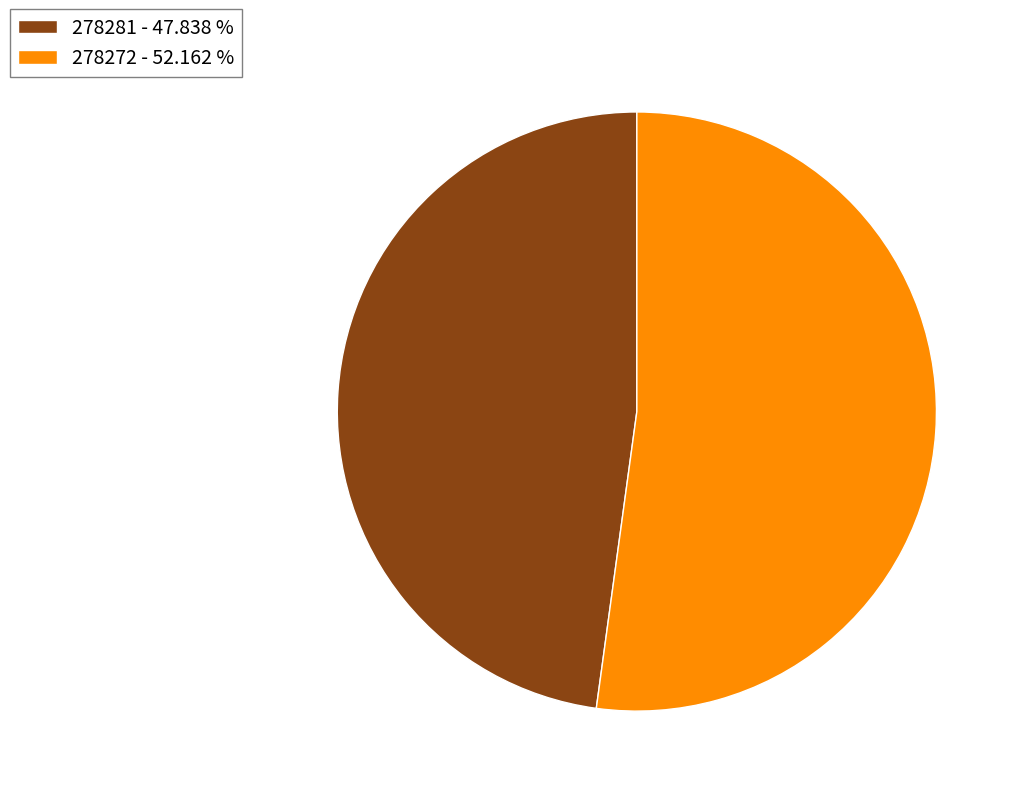

Is there a majority slice in this chart?

Yes